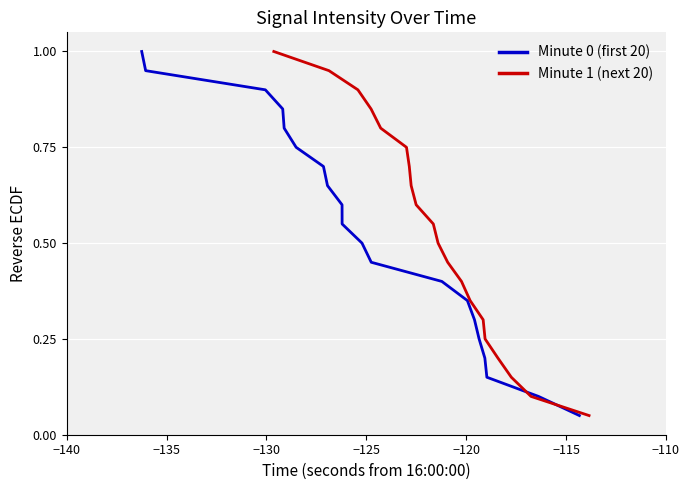

Reading left to right, transcribe all the data shown in this chart.

Minute 0 (first 20): 1.0	1.0	0.9	0.9	0.8	0.8	0.7	0.7	0.6	0.6	0.5	0.5	0.4	0.4	0.3	0.2	0.2	0.1	0.1	0.1
Minute 1 (next 20): 1.0	1.0	0.9	0.9	0.8	0.8	0.7	0.7	0.6	0.6	0.5	0.5	0.4	0.4	0.3	0.2	0.2	0.1	0.1	0.1